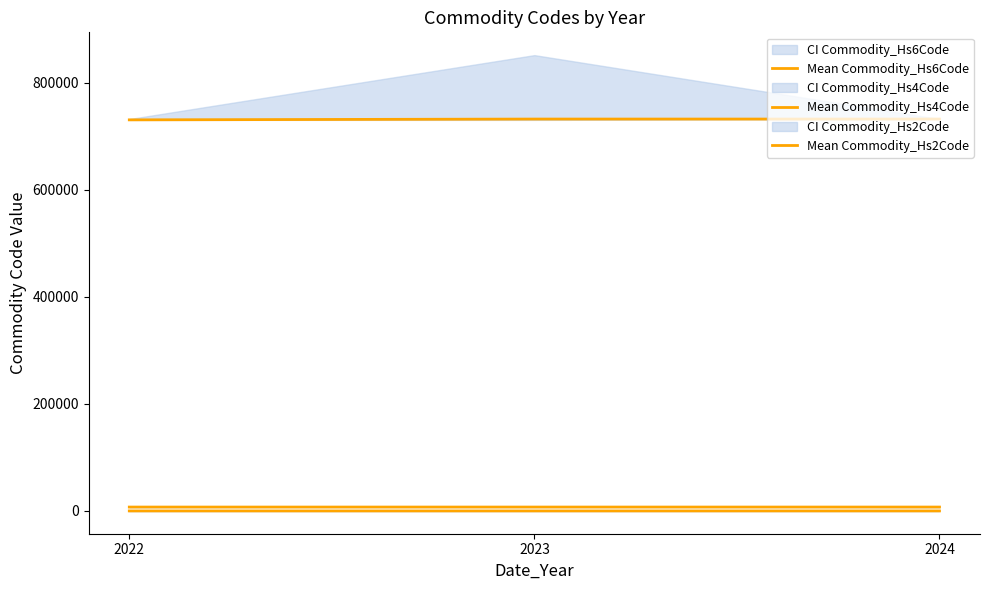

Which category has the highest value in the Mean Commodity_Hs6Code series?

2024